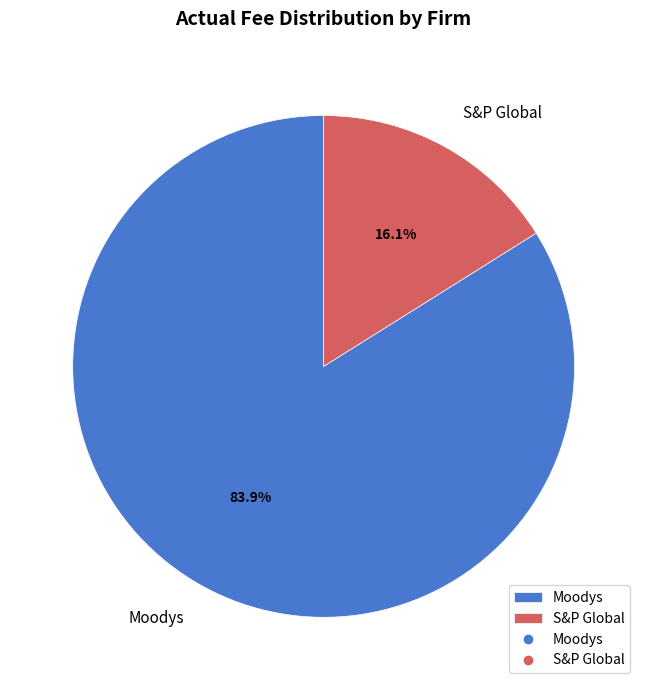

How many segments does this pie chart have?

2